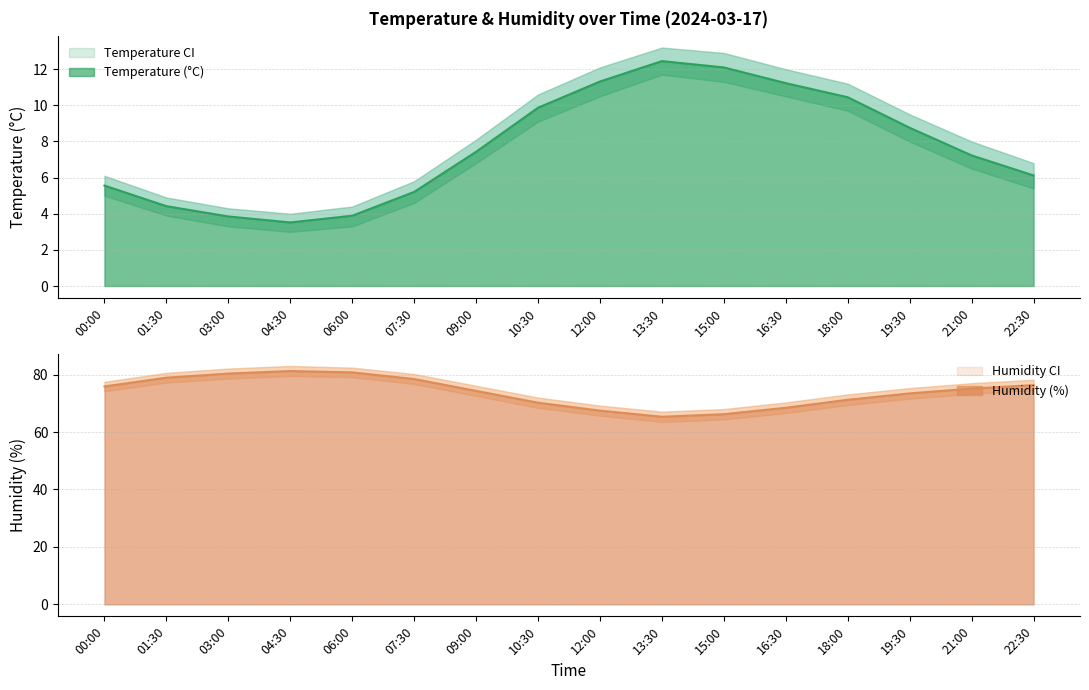

What is the average value of the hum_lower series?

72.2